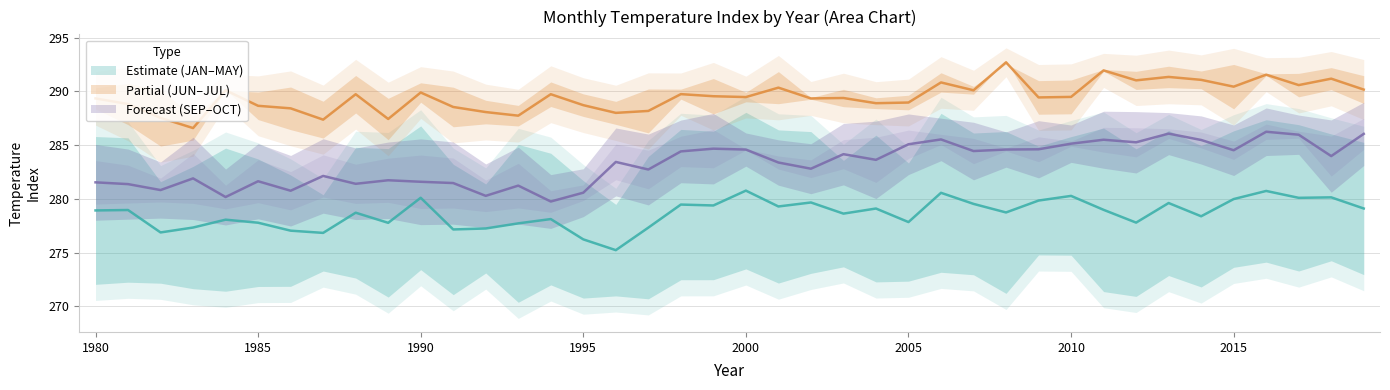

At which label does JAN first exceed 272?

1980